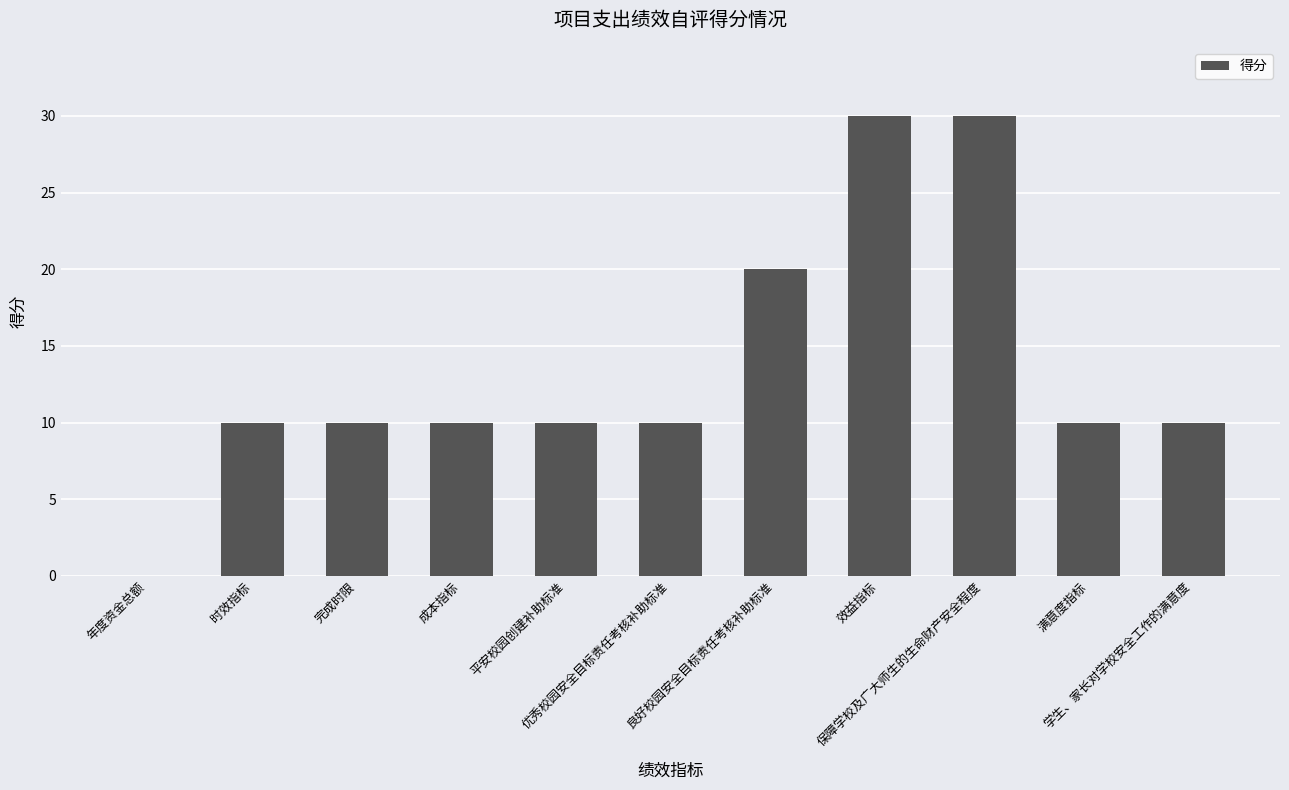

What is the greatest value displayed?

30